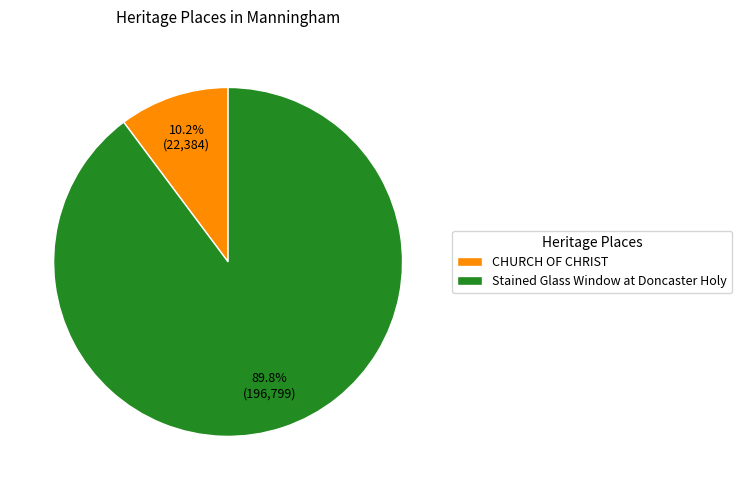

Approximately how many times larger is the value at Stained Glass Window at Doncaster Holy compared to CHURCH OF CHRIST?

8.8